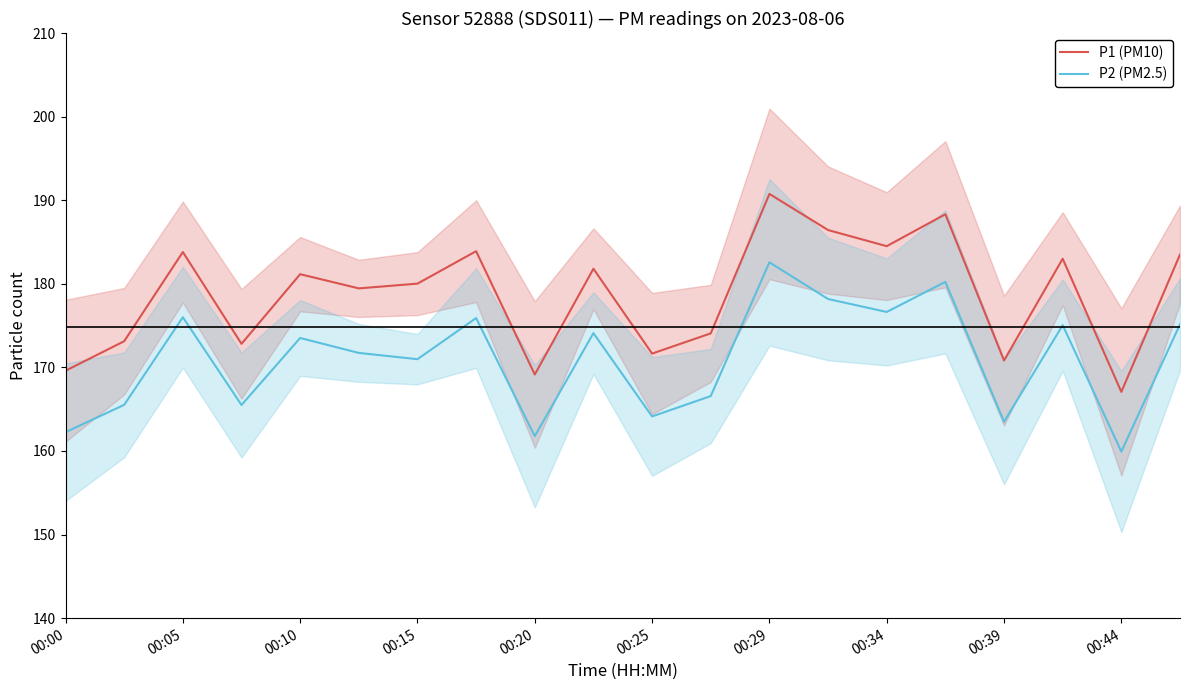

What value does the P1 (PM10) series have at 00:20?

169.2